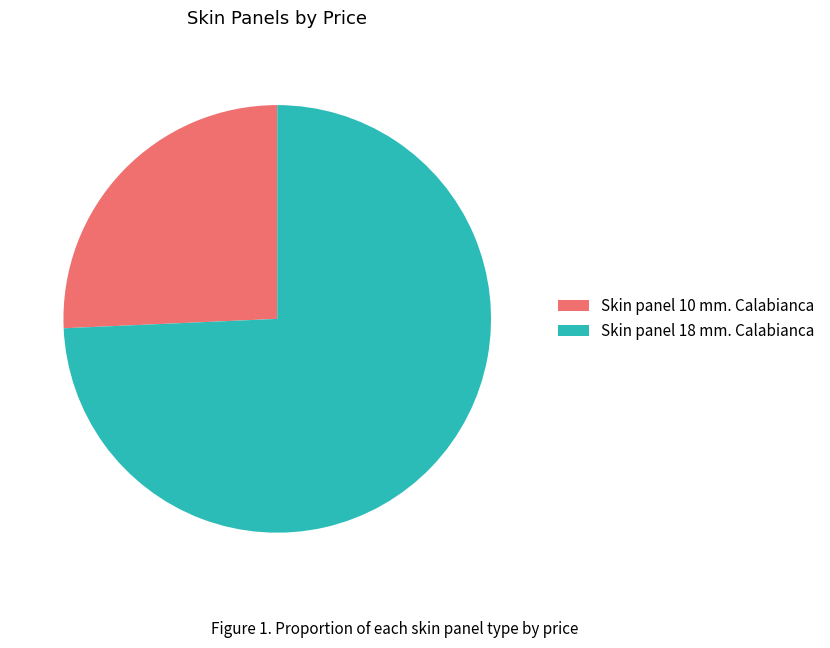

What is the majority slice?

Skin panel 18 mm. Calabianca